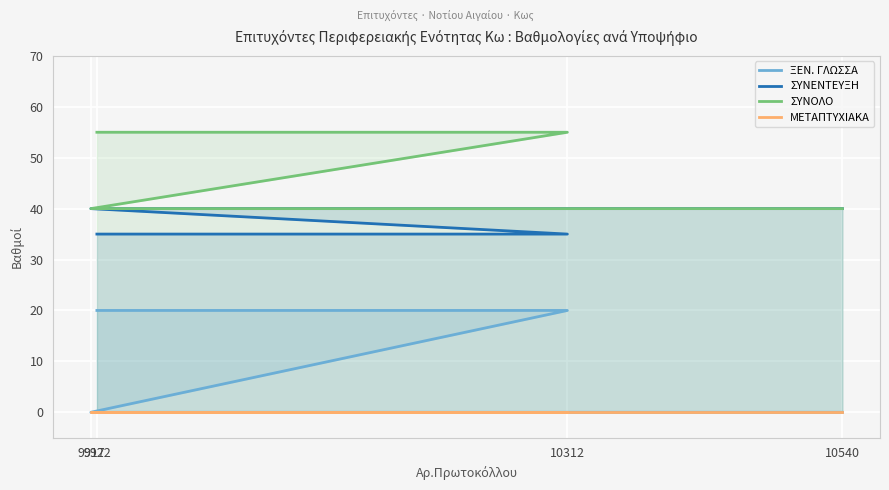

True or false: ΣΥΝΕΝΤΕΥΞΗ has more than 0 points higher than both neighbors.

False